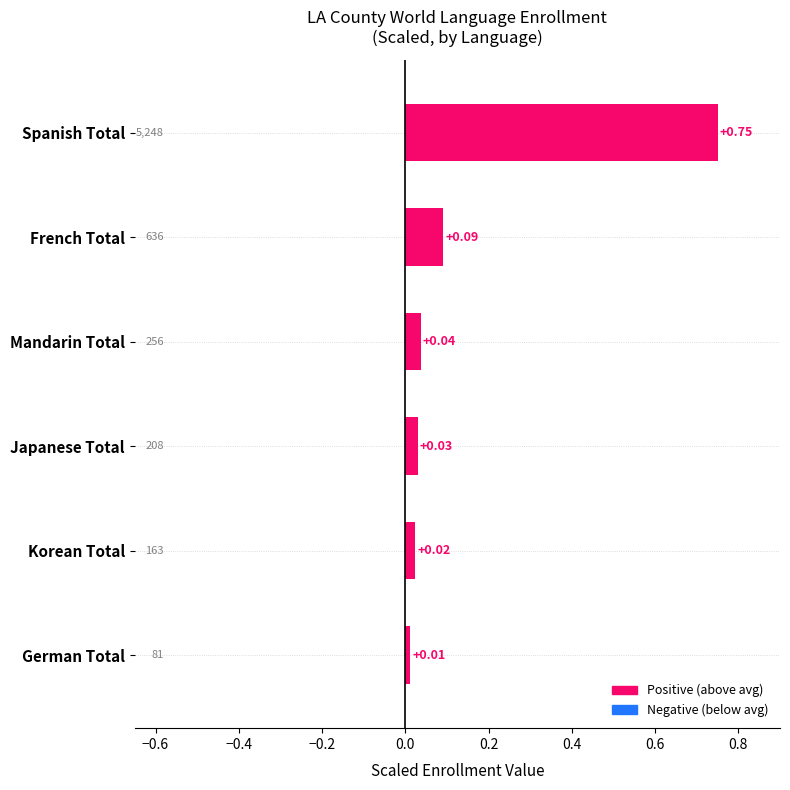

What is the label of the 1st bar from the bottom?

German Total